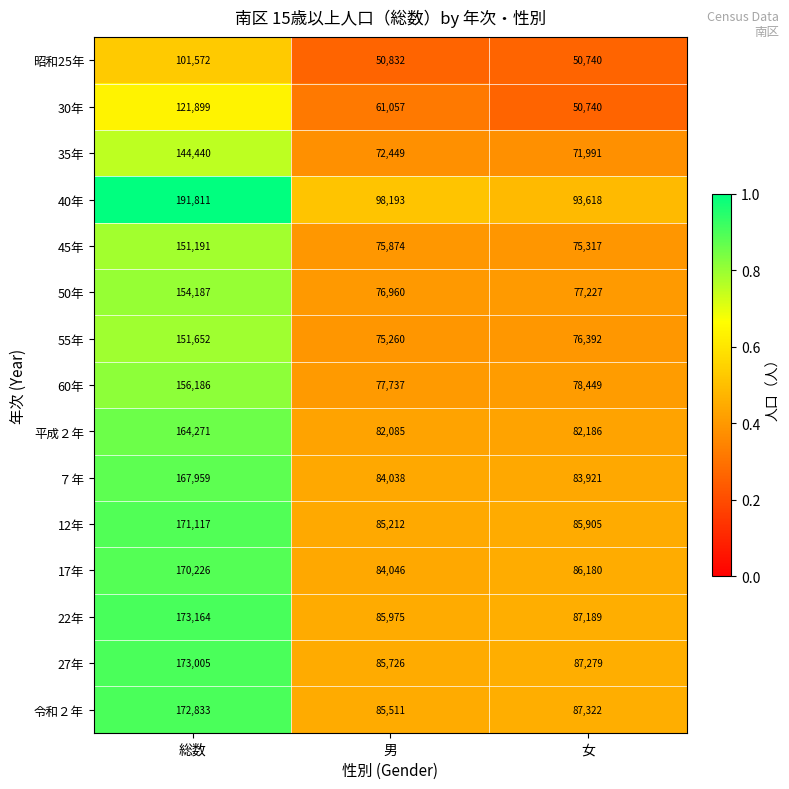

Which series changed the most between 男 and 女?

30年